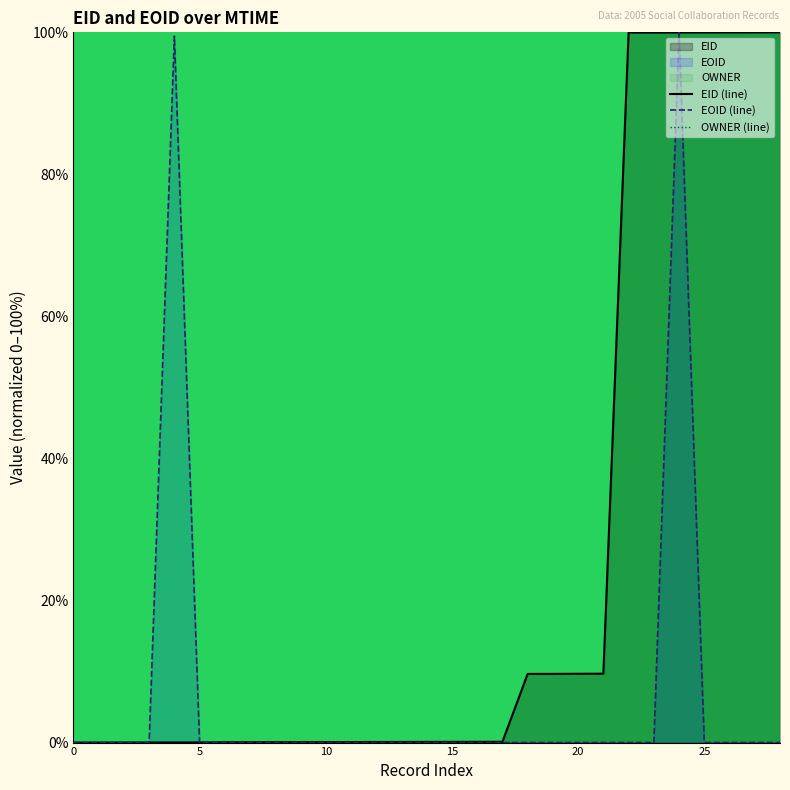

How many lines are shown in the chart?

2